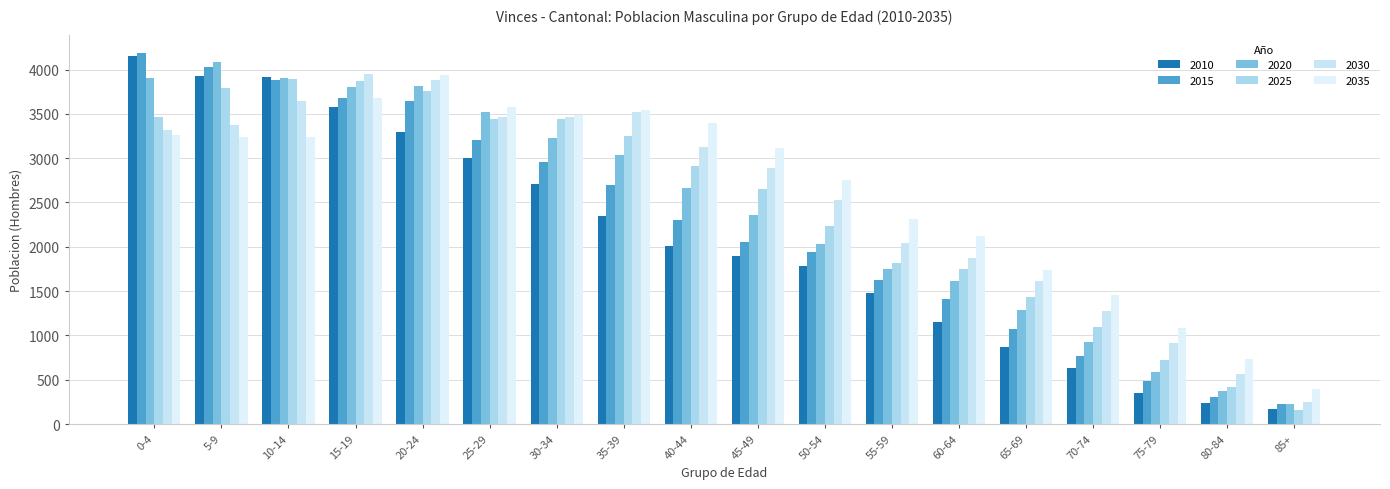

Between 20-24 and 60-64, which series saw the biggest shift?

2015